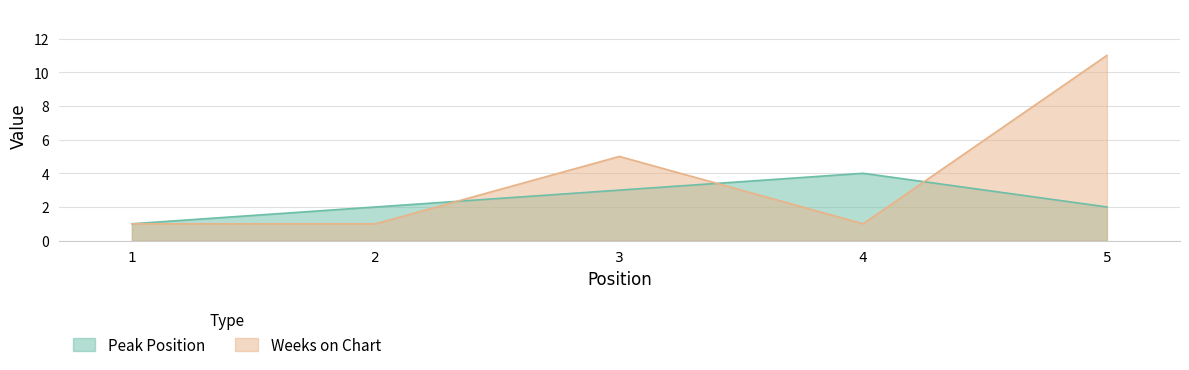

Reading left to right, list all the values displayed in this chart.

Peak Position: 1=1	2=2	3=3	4=4	5=2
Weeks on Chart: 1=1	2=1	3=5	4=1	5=11